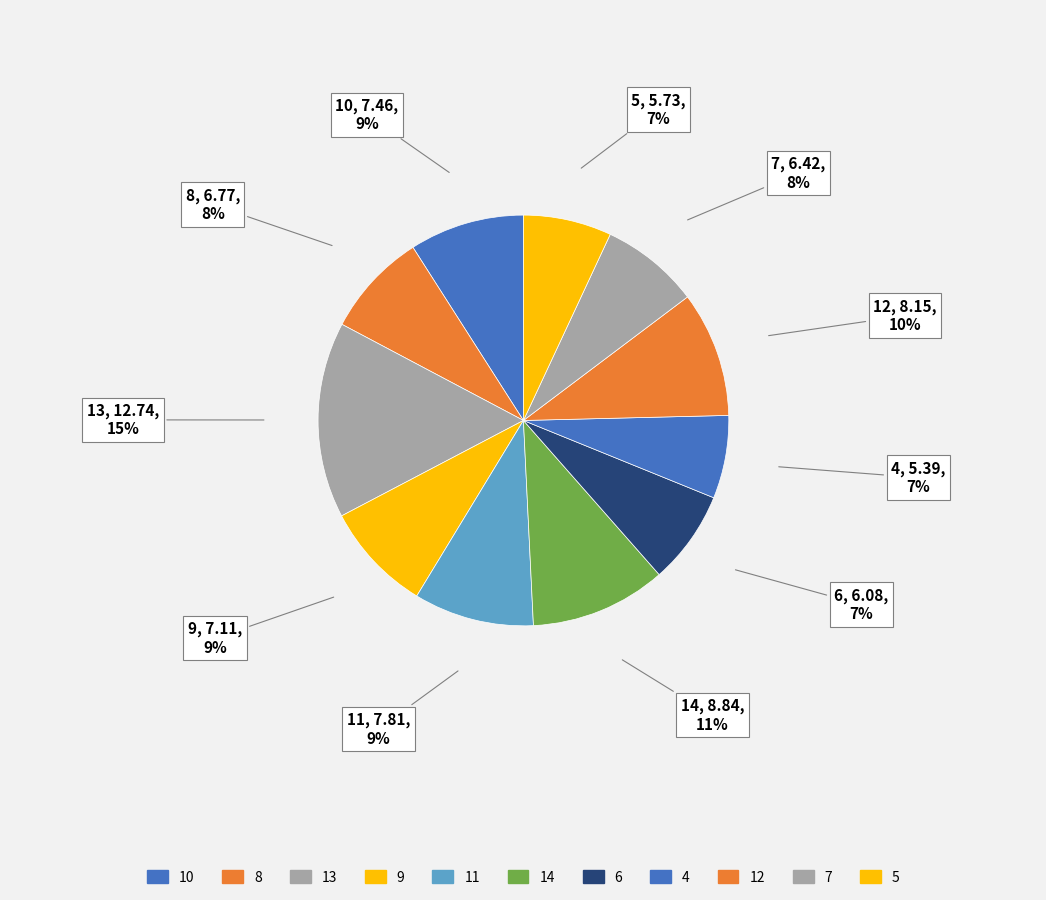

To the nearest percent, what is the combined percentage of 10 and 4?

16%